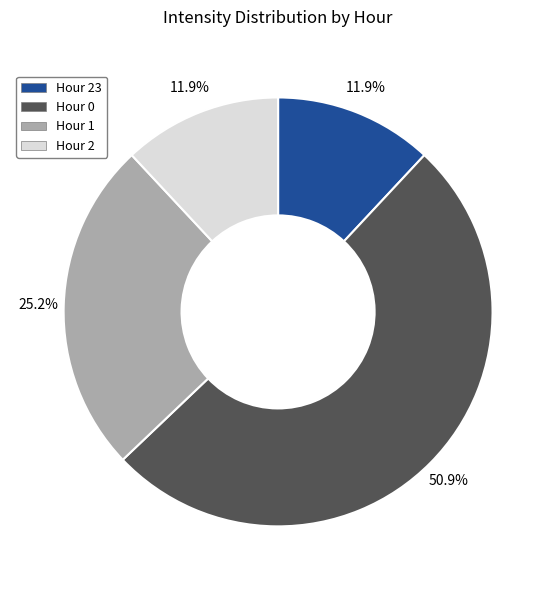

To the nearest percent, what is the average slice percentage?

25%